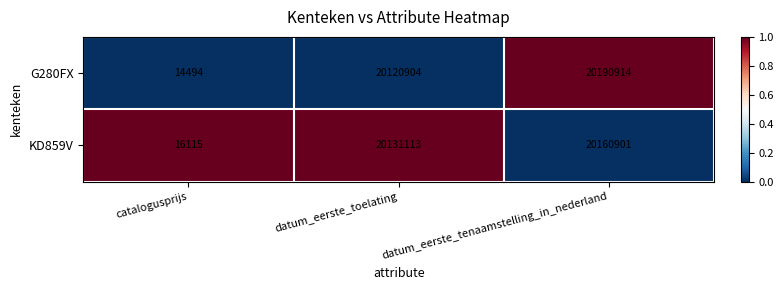

At which label is KD859V closest to 10088508?

datum_eerste_toelating